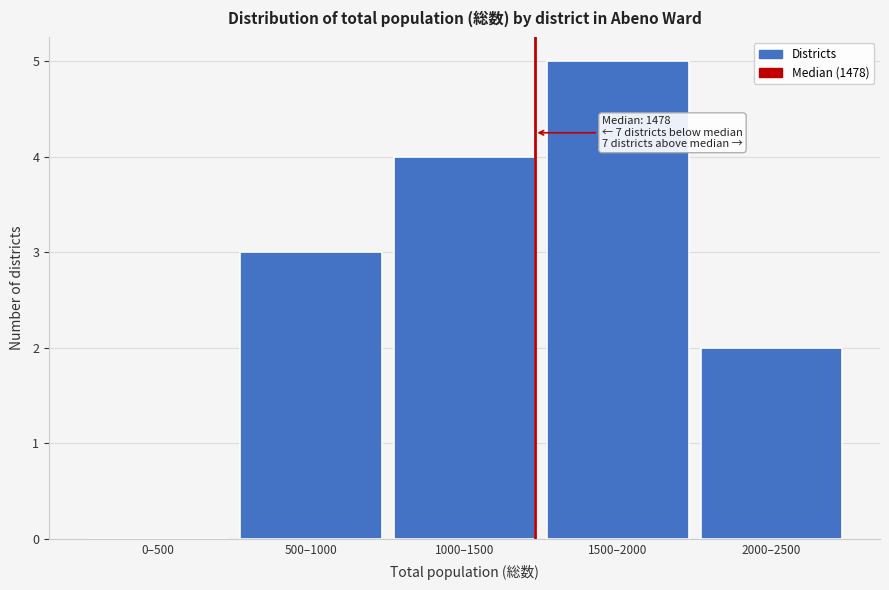

Reading right to left, transcribe all the data shown in this chart.

2000–2500=2	1500–2000=5	1000–1500=4	500–1000=3	0–500=0